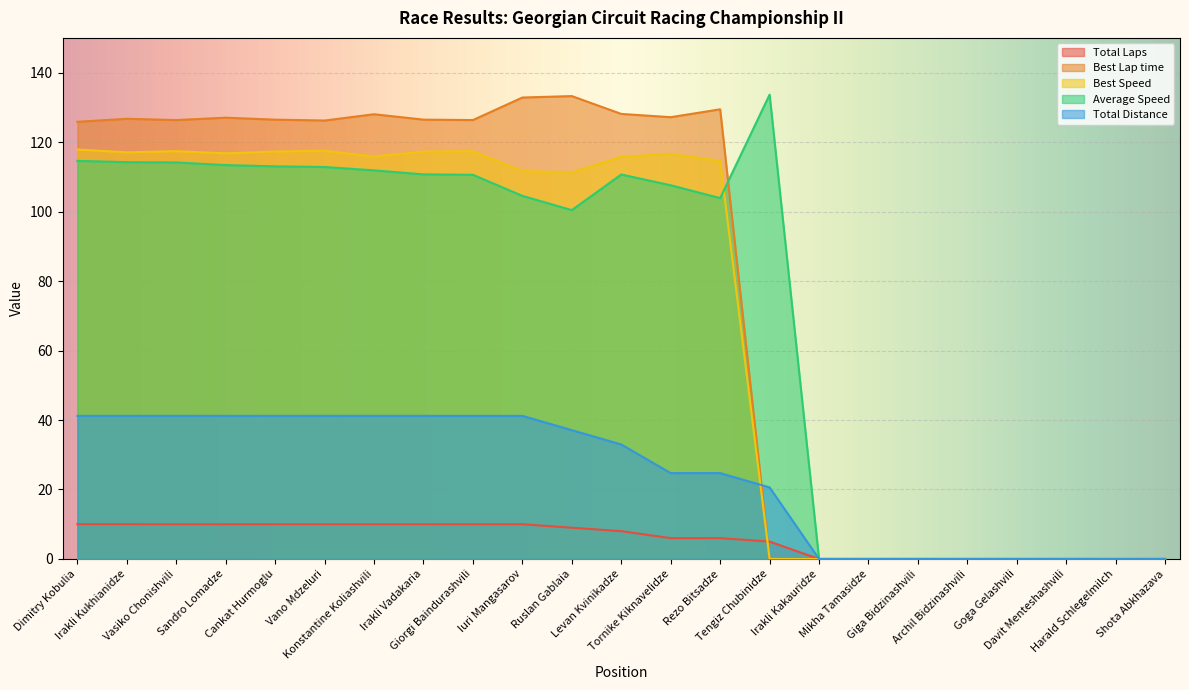

What is the difference between the Average Speed values at Mikha Tamasidze and Tornike Kiknavelidze?

107.6